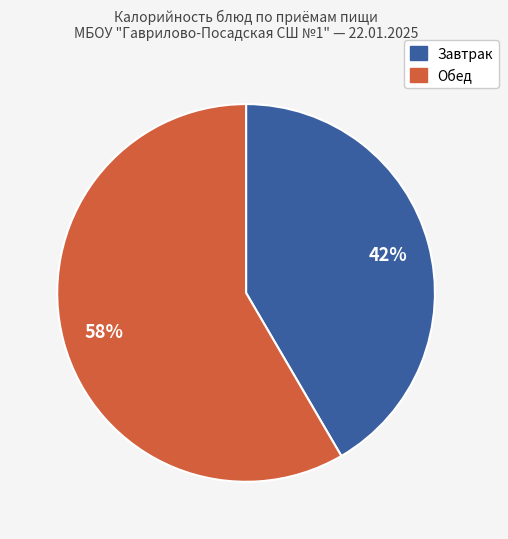

Is there a majority slice in this chart?

Yes